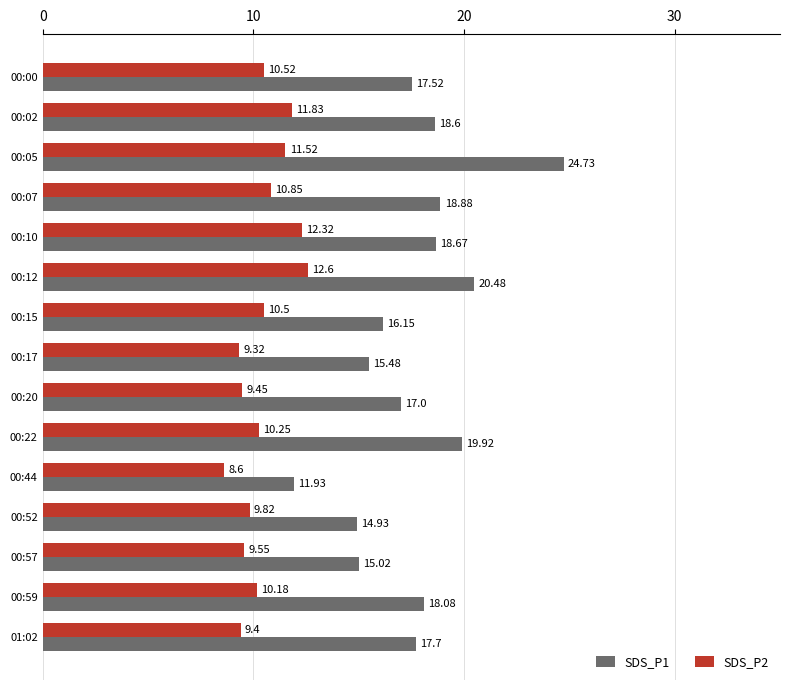

Rank the series by their maximum value, from lowest to highest.

SDS_P2, SDS_P1